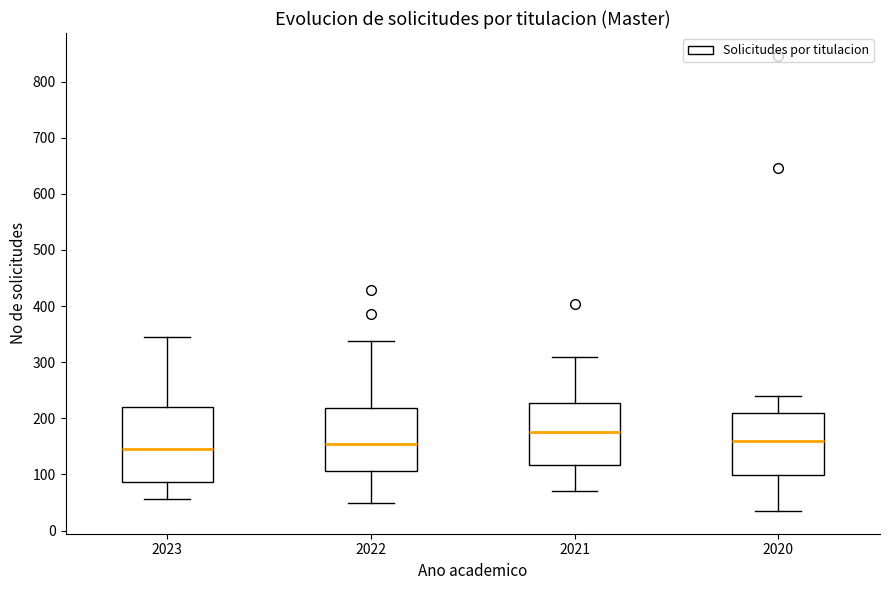

Where is the lower edge of the box at x = 2022 on the y-axis? The values are not printed on the chart, so give them approximately, as read against the axis.

110